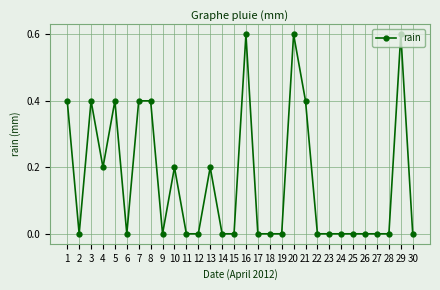

True or false: there are more than 2 points higher than both neighbors.

True